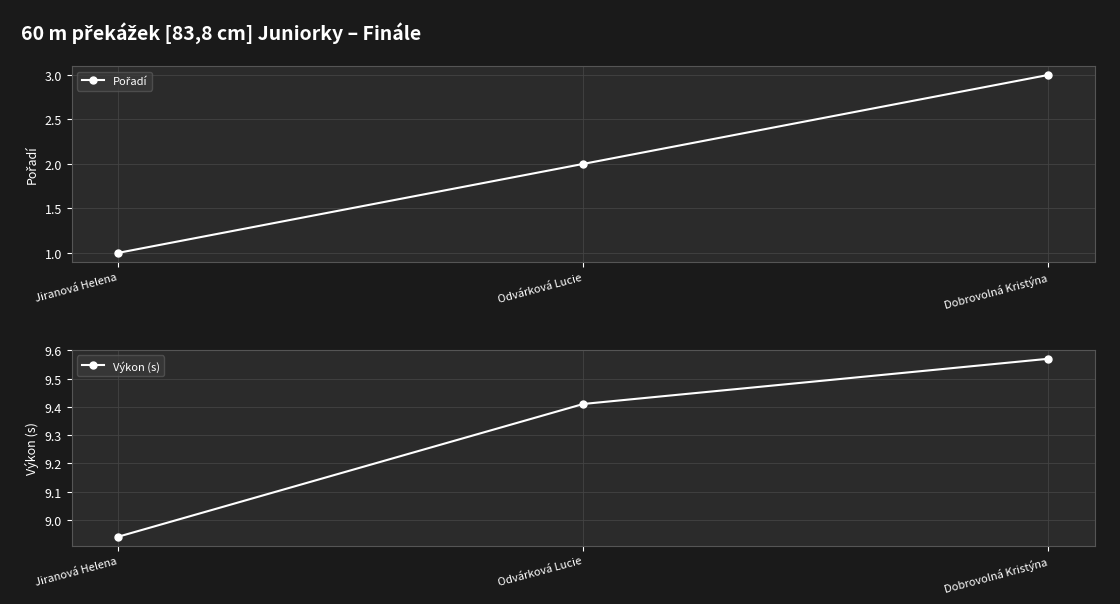

What is the lowest value of the Výkon (s) series?

8.9